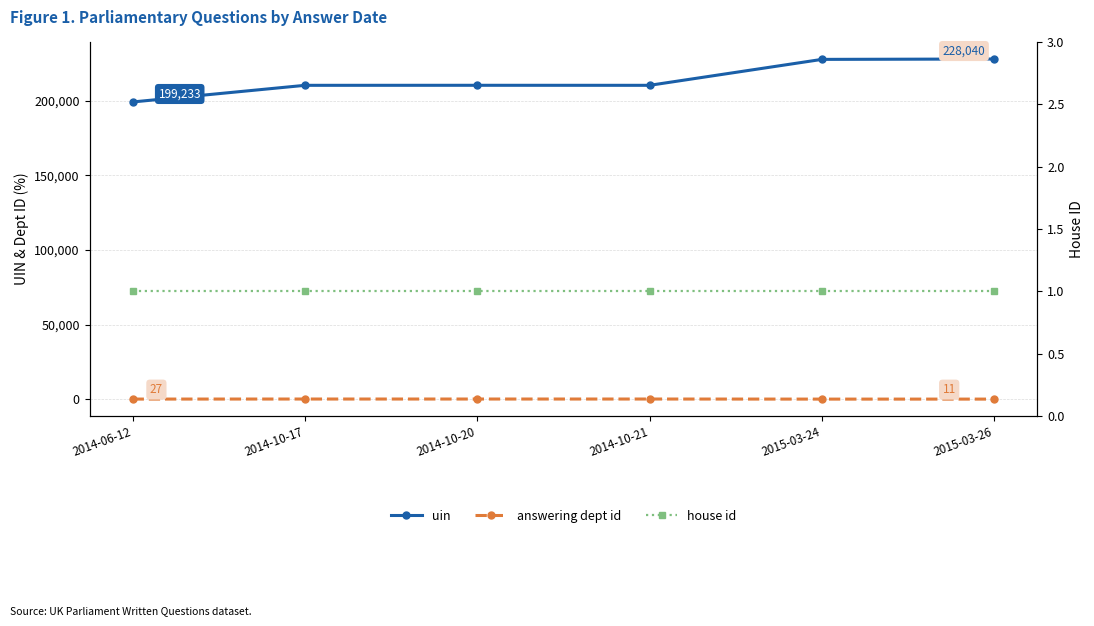

Where is house id nearest to the value 1?

2014-06-12